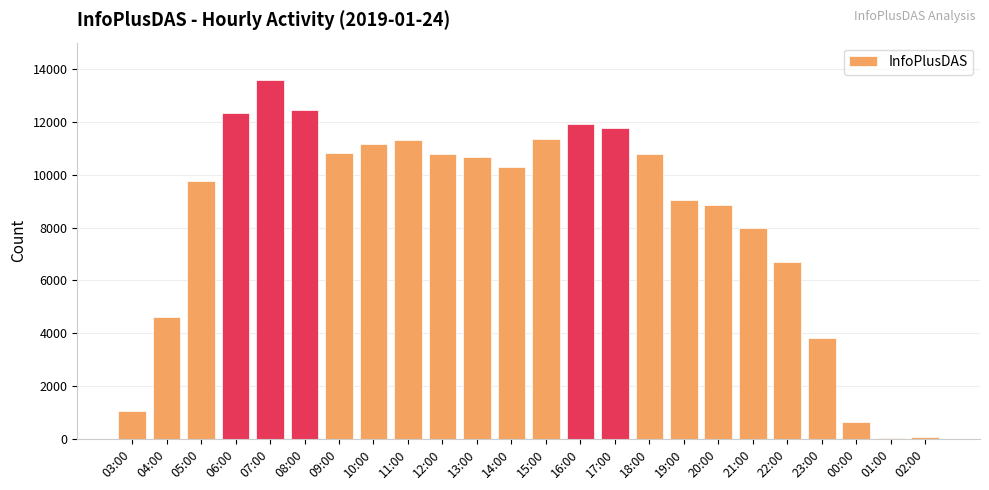

What is the average value?

8404